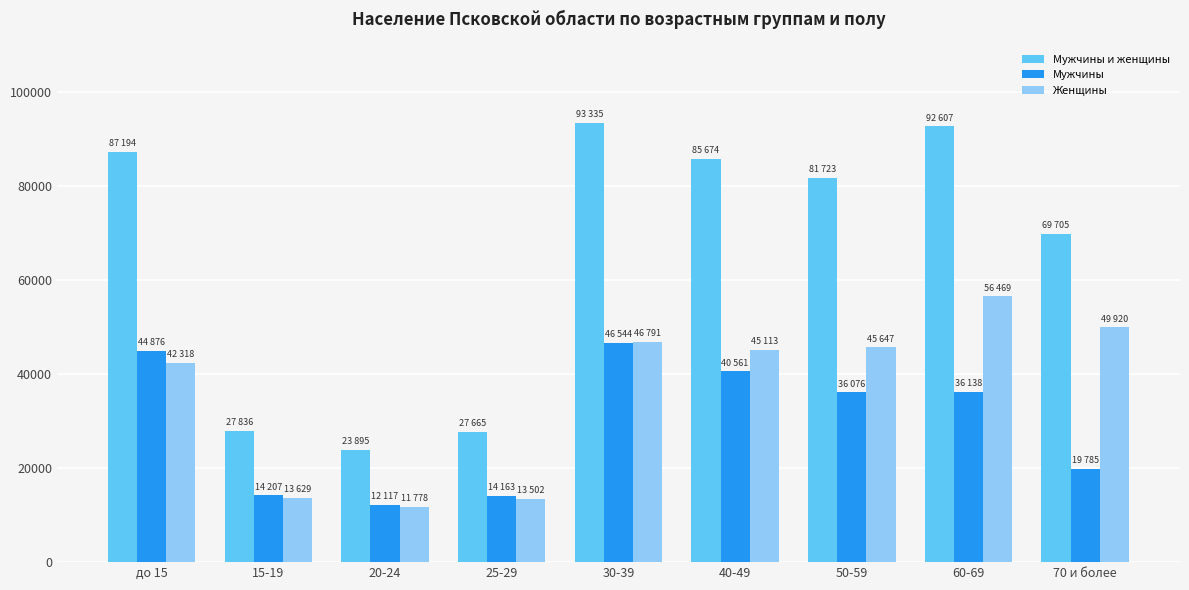

At which label is Женщины closest to 34123?

до 15